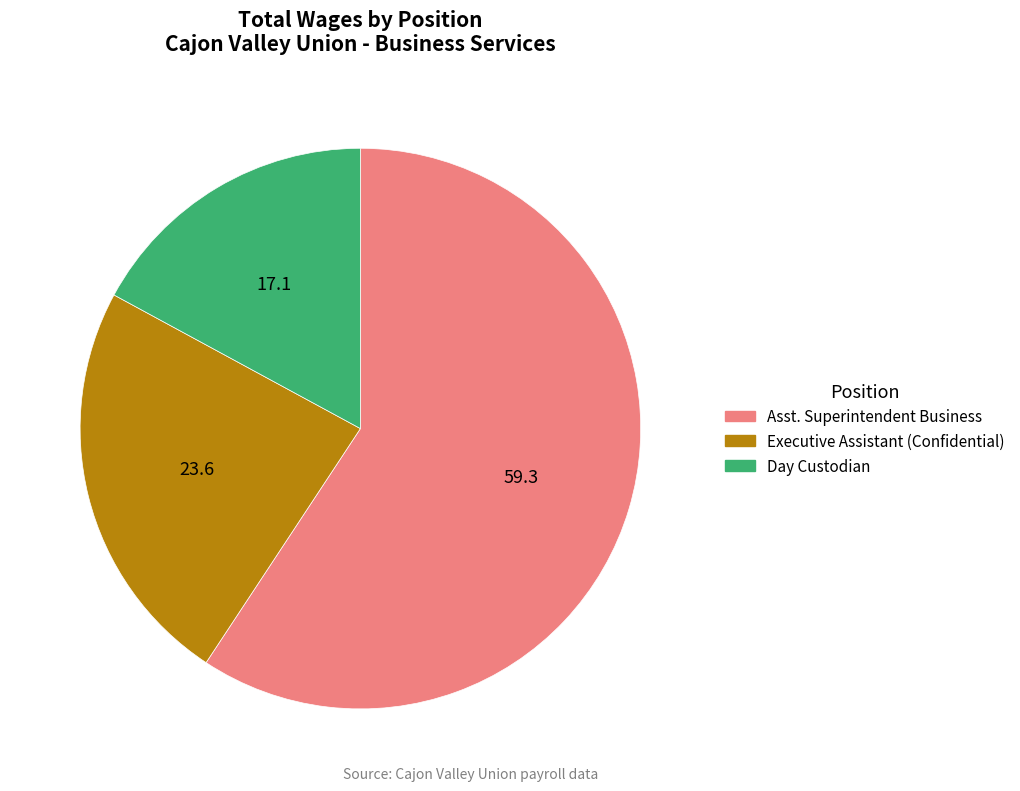

Which slice is the largest?

Asst. Superintendent Business